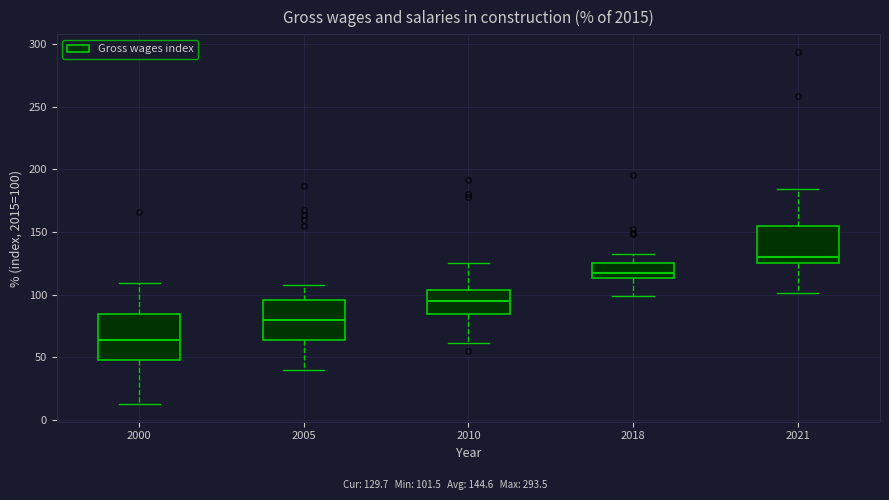

Which box's median line is the lowest?

2000